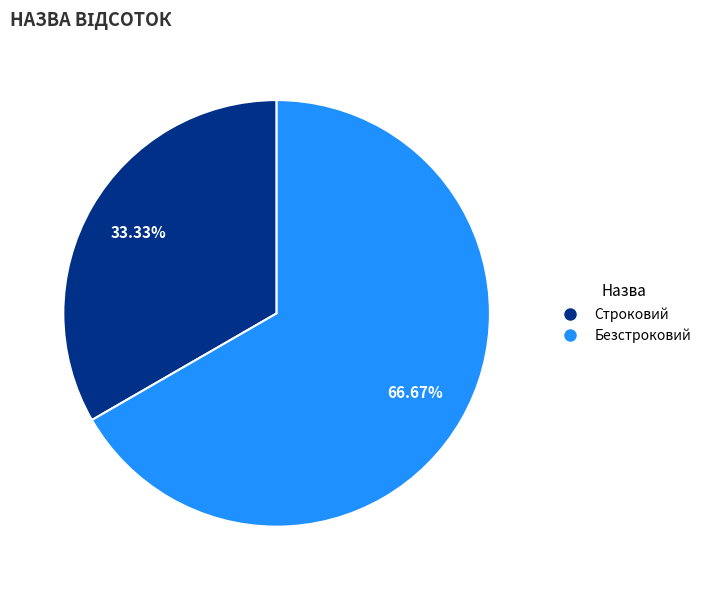

Which category has the smallest portion of the pie?

Строковий